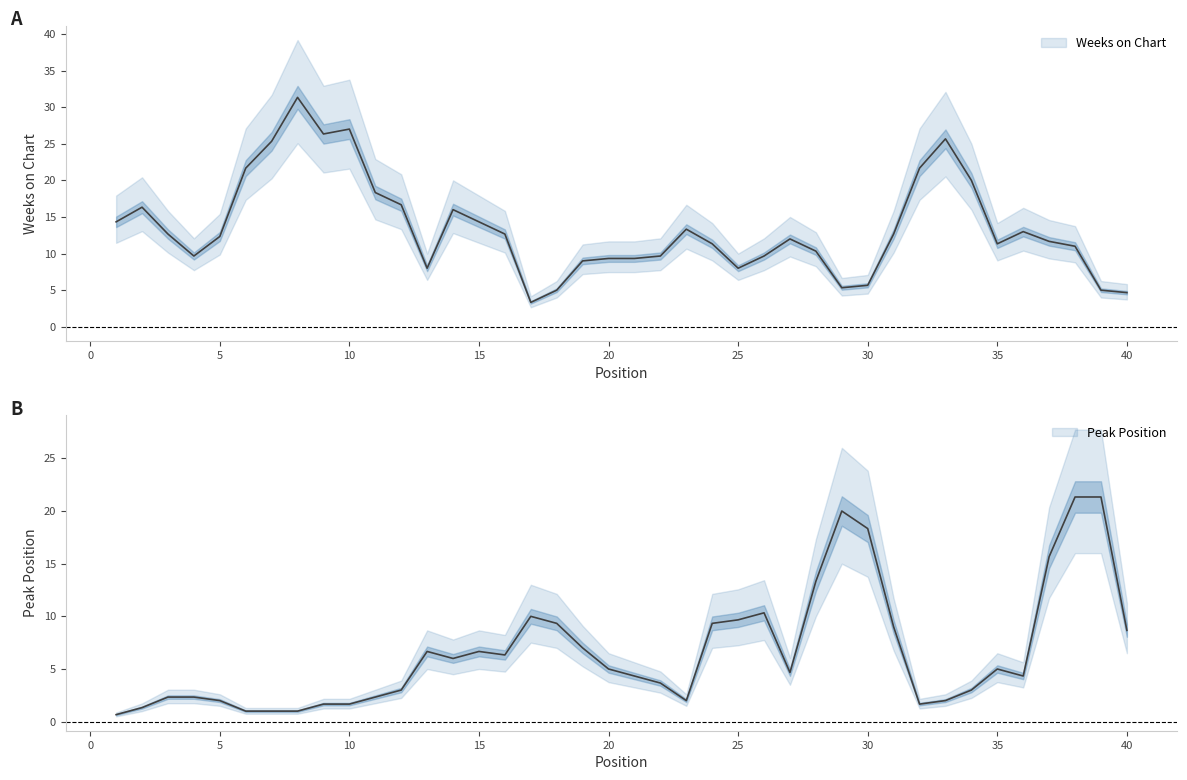

At how many categories does at least one series exceed 26?

10